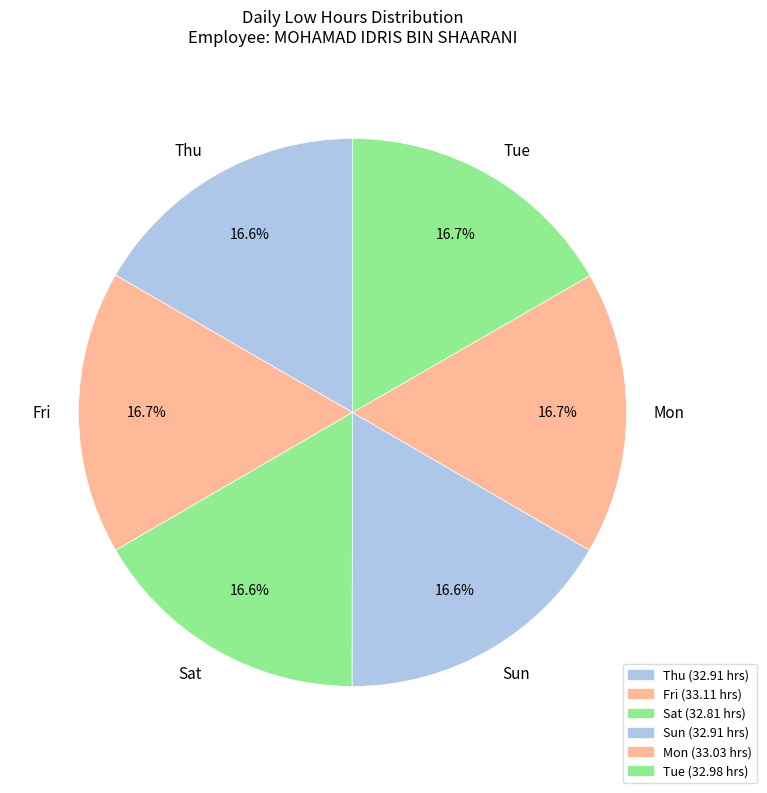

What percentage is NOT represented by Mon?

83.3%